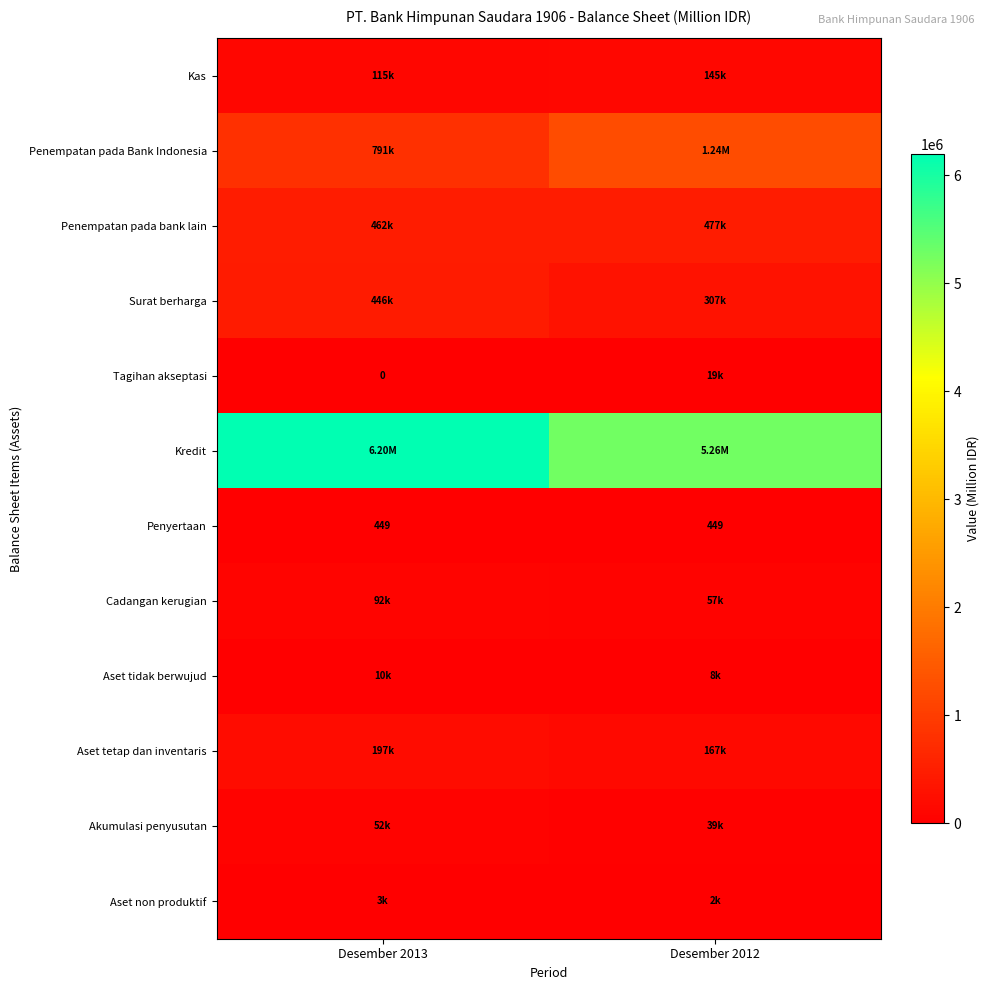

What is the sum of the Penyertaan values at Desember 2012 and Desember 2013?

898